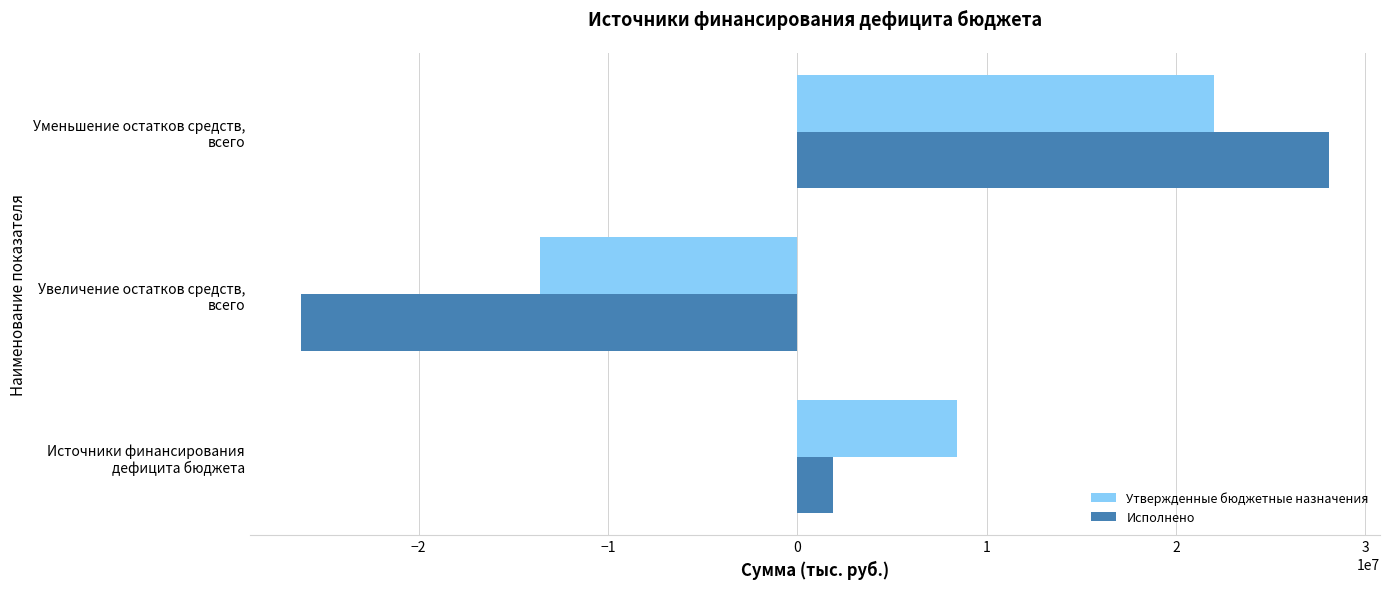

What is the difference between the maximum and minimum values in the Исполнено series?

54257535.6